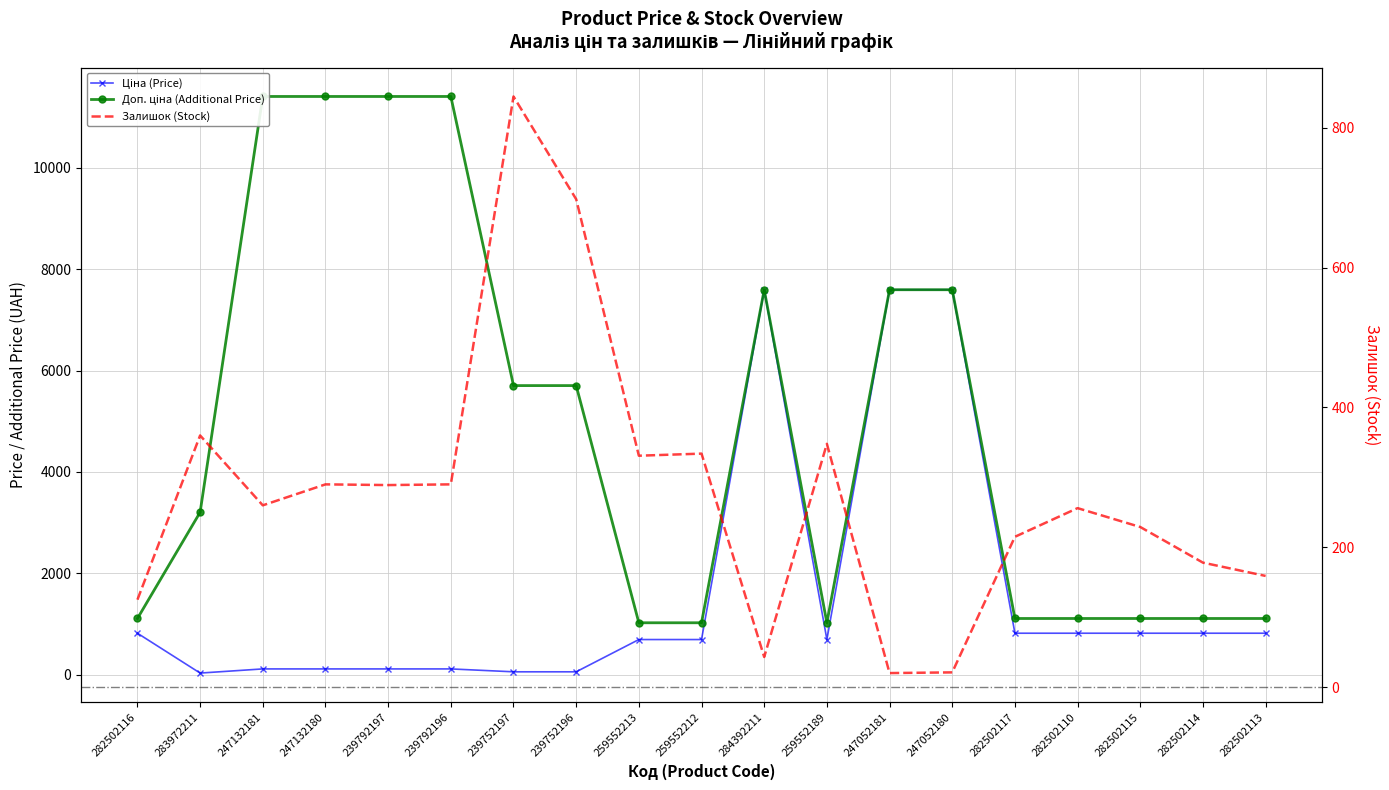

At which category is the sum across all series the highest?

284392211